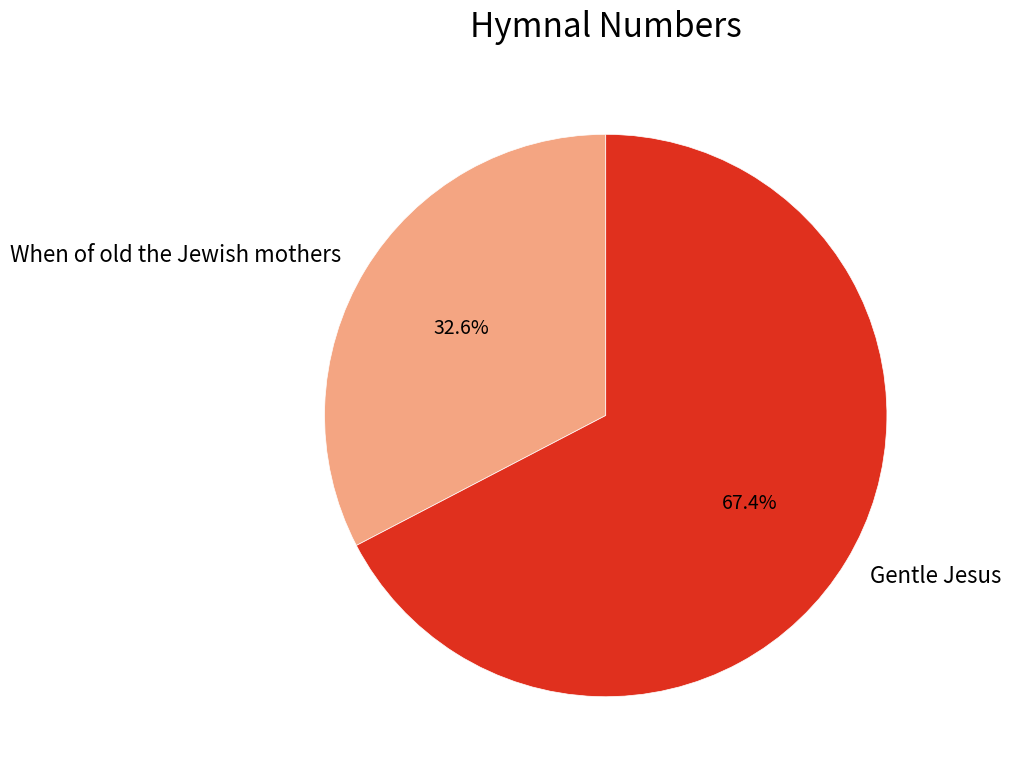

Between Gentle Jesus and When of old the Jewish mothers, which is larger?

Gentle Jesus